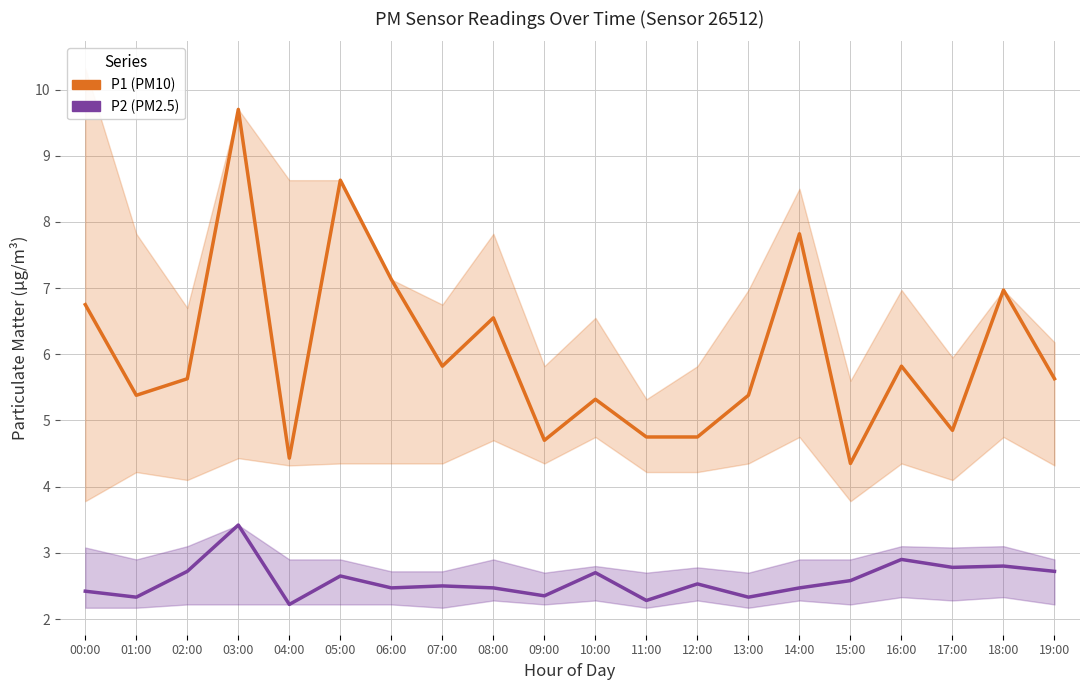

Which series has the widest spread of values?

P1 (PM10)